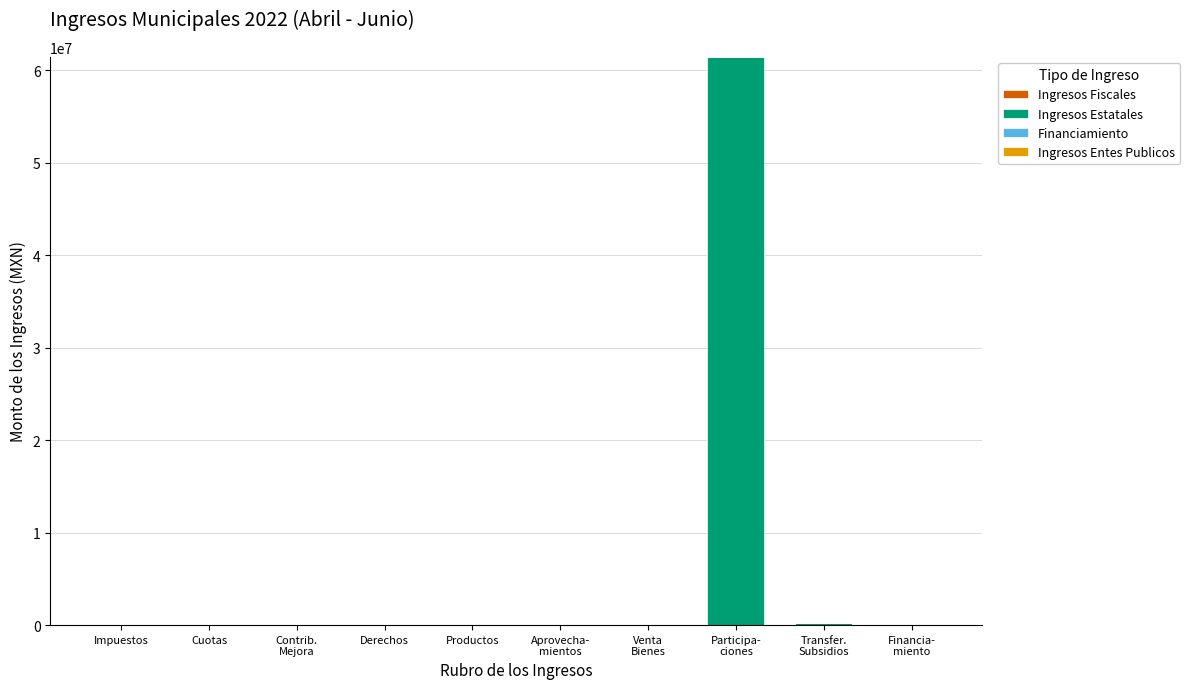

Does the chart contain stacked bars?

Yes